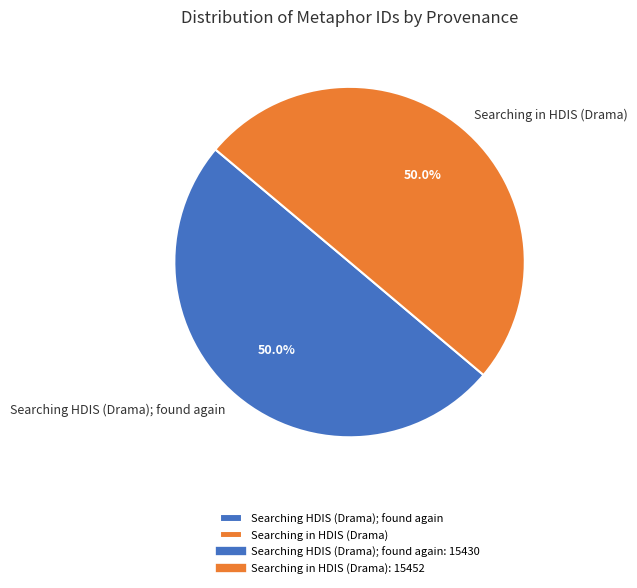

What is the ratio of the value at Searching in HDIS (Drama) to the value at Searching HDIS (Drama); found again?

1.0